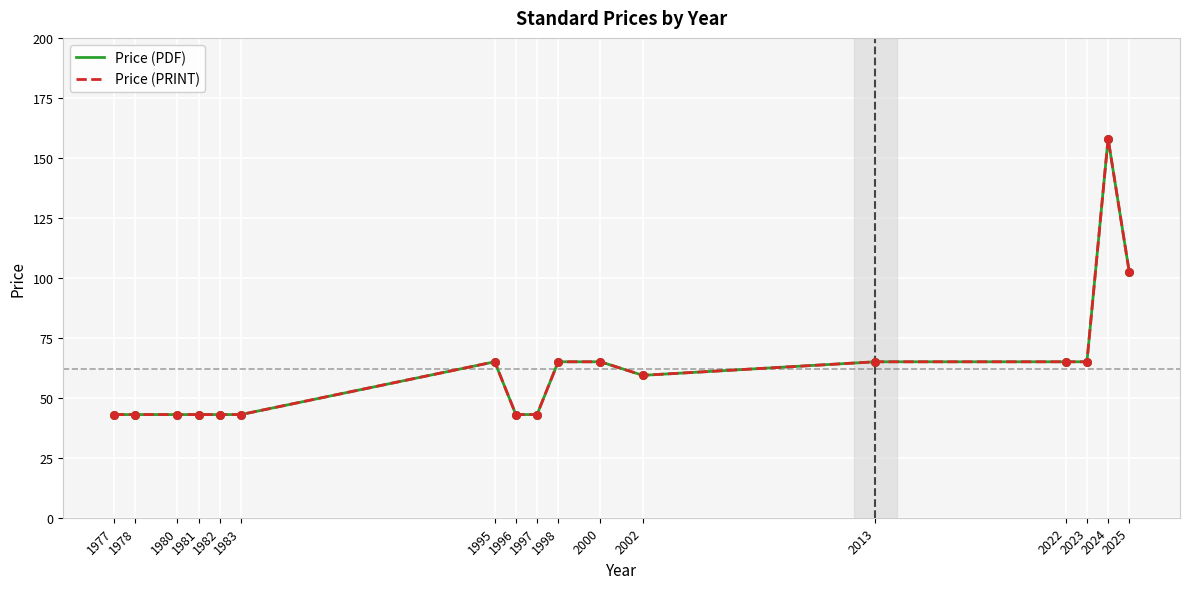

At which category is the sum across all series the highest?

2024